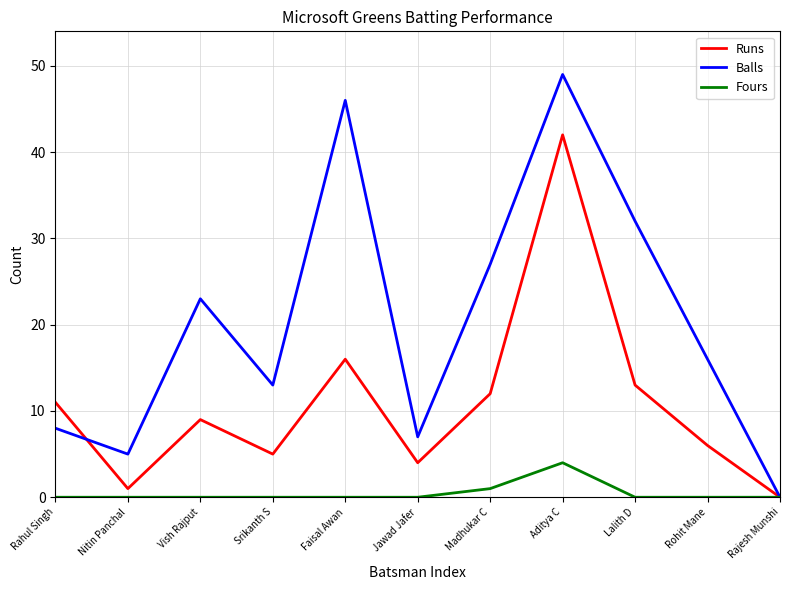

What are all the series names shown in the legend?

Runs, Balls, Fours